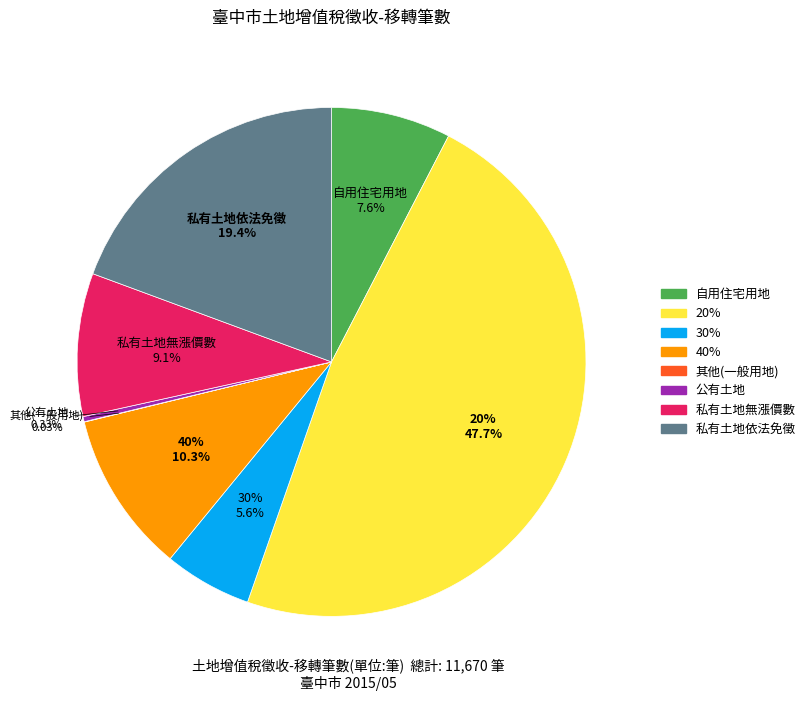

What percentage is the 30% slice, to the nearest percent?

6%